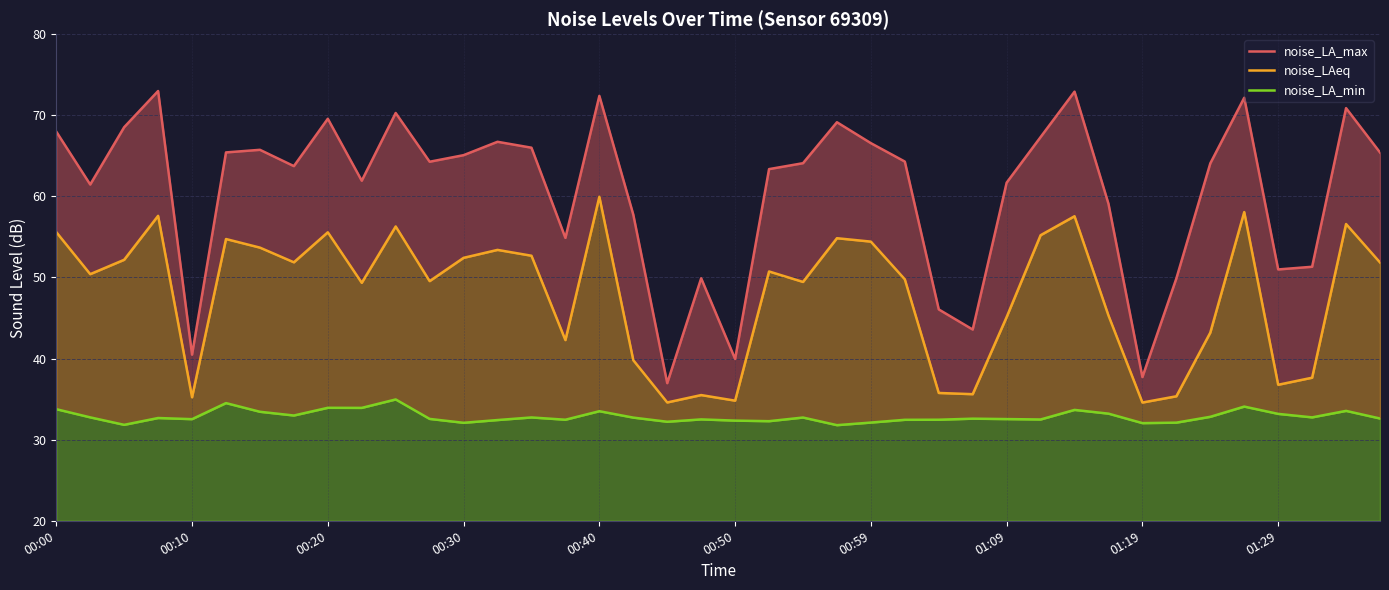

Does the chart display data point markers on the line(s)?

No